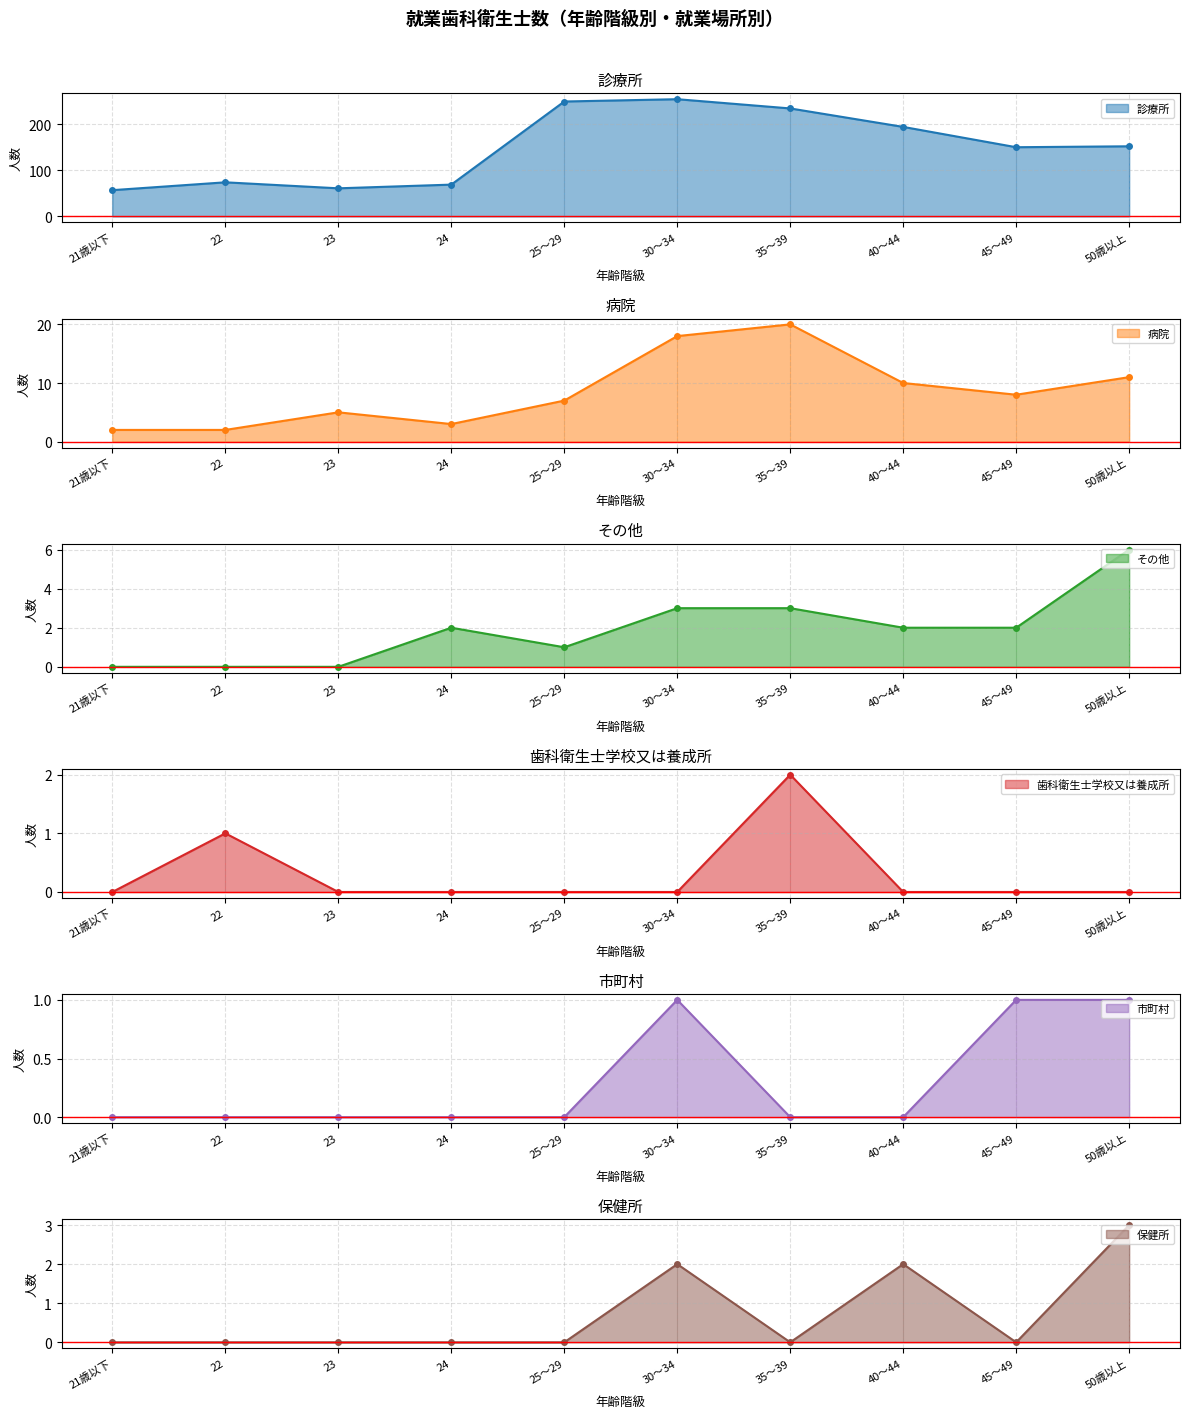

Where is 病院 nearest to the value 11?

50歳以上